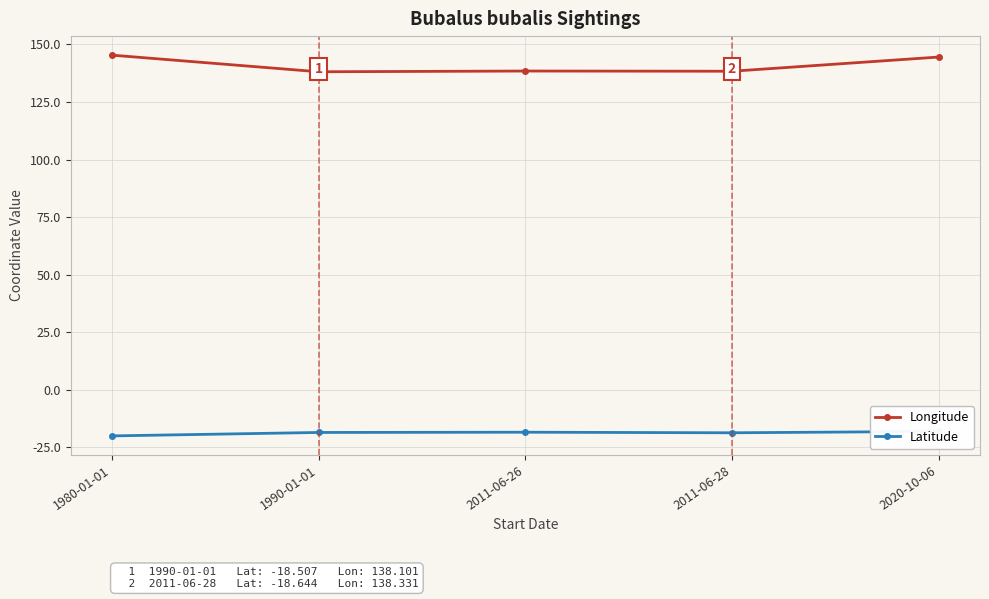

What is the sum of the Longitude values at 2011-06-28 and 1980-01-01?

283.6